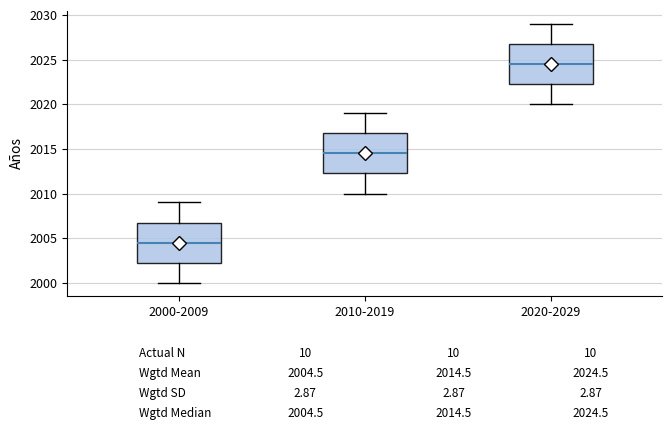

Which box's median line is the lowest?

2000-2009